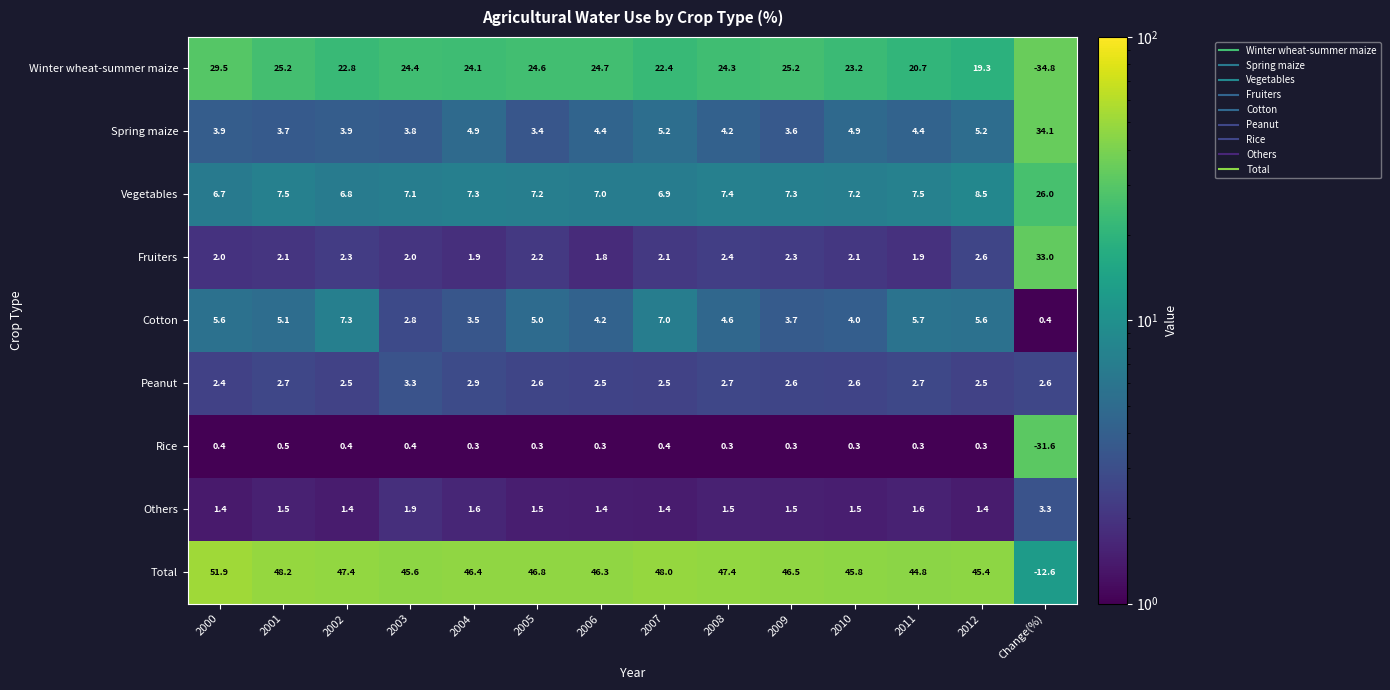

At 2008, list the series in order from largest to smallest.

Total, Winter wheat-summer maize, Vegetables, Cotton, Spring maize, Peanut, Fruiters, Others, Rice